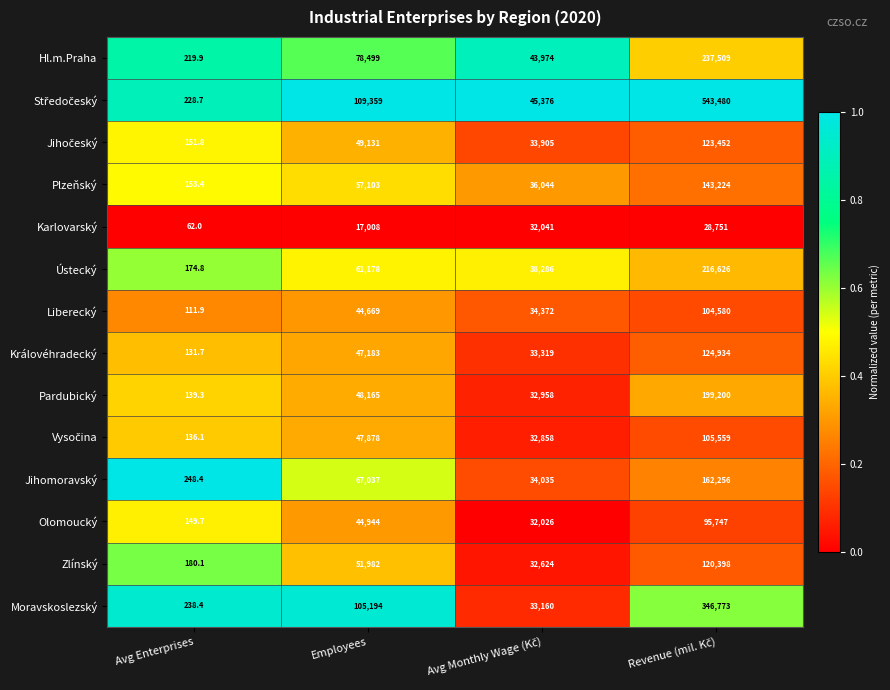

The value of Ústecký at Avg Enterprises is 174.8. True or false?

True